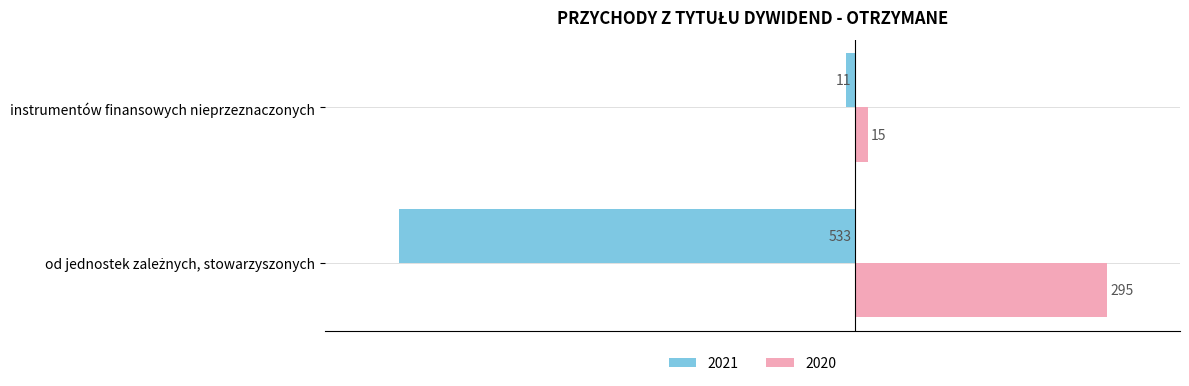

What is the average value of the 2021 series?

-272